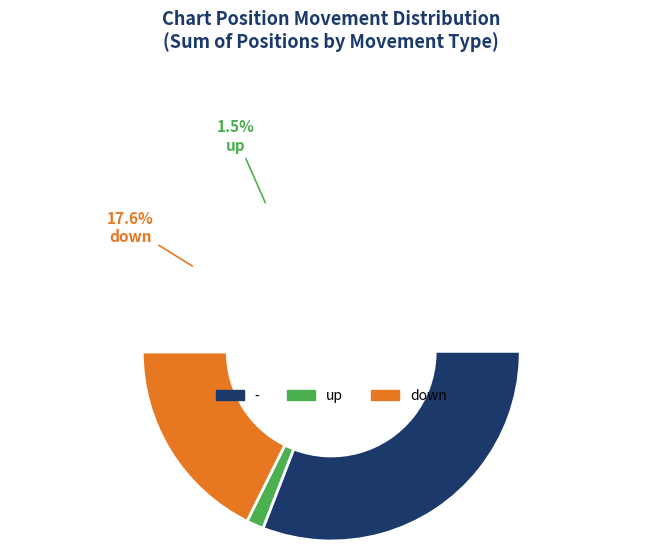

Does up represent more than half of the total?

No